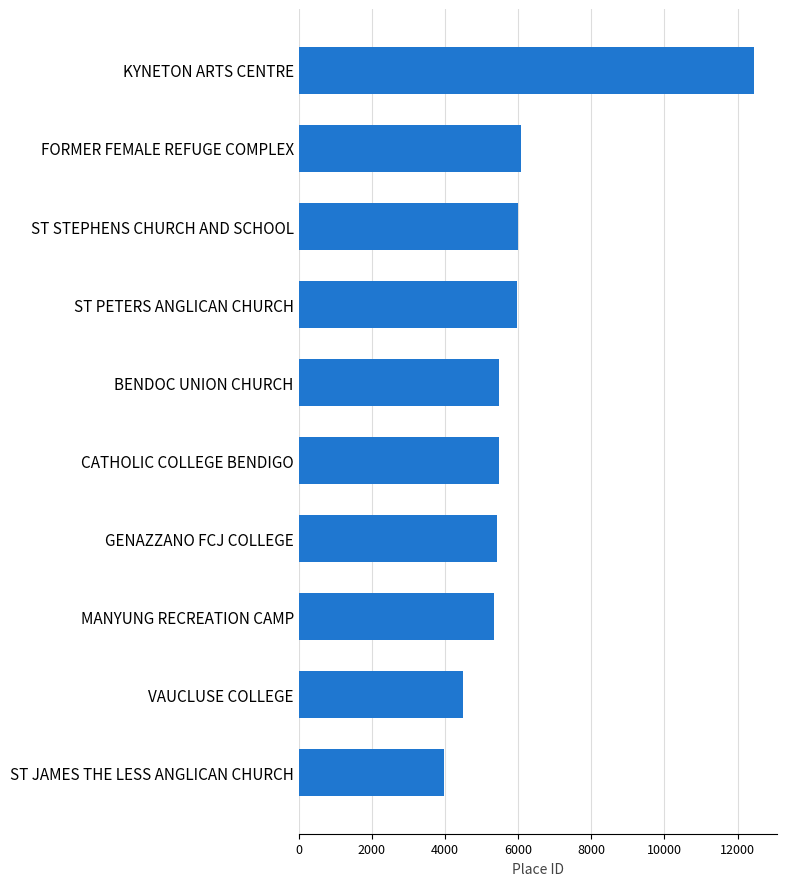

What value does the data have at CATHOLIC COLLEGE BENDIGO, to the nearest 50?

5450